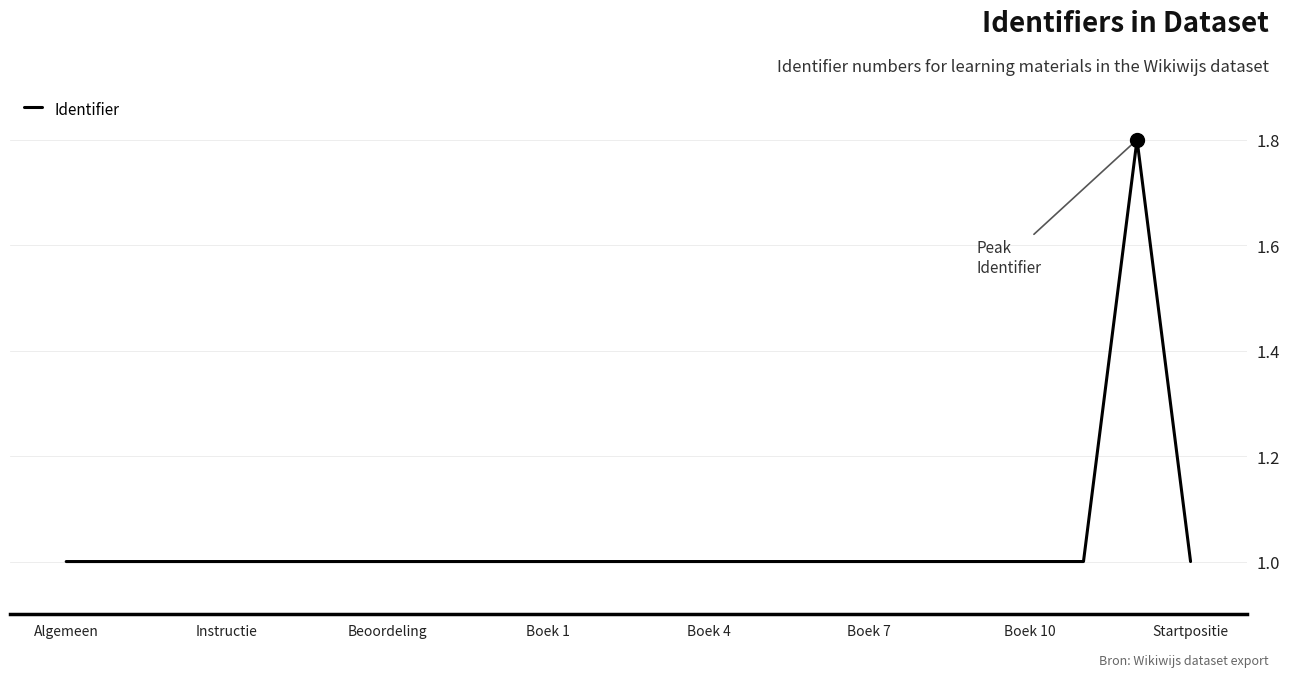

How many lines are shown in the chart?

1